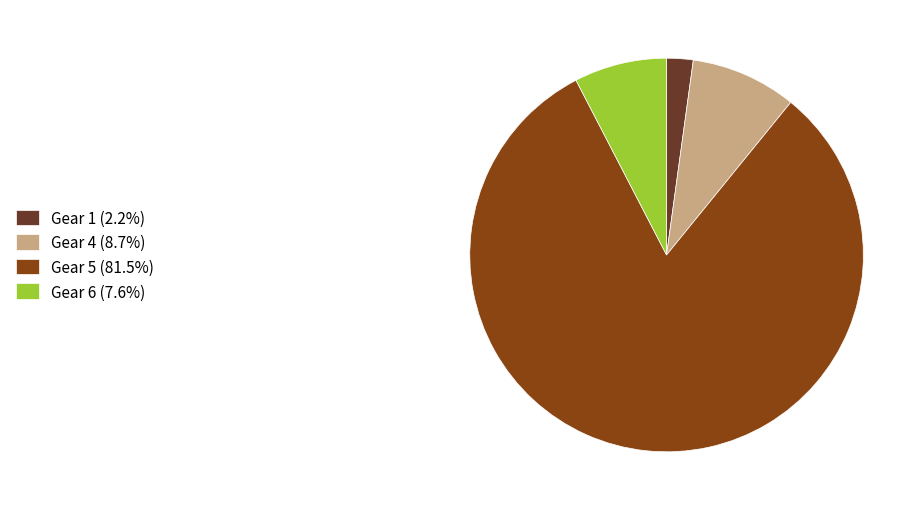

What is the ratio of the value at Gear 6 (7.6%) to the value at Gear 4 (8.7%)?

0.9